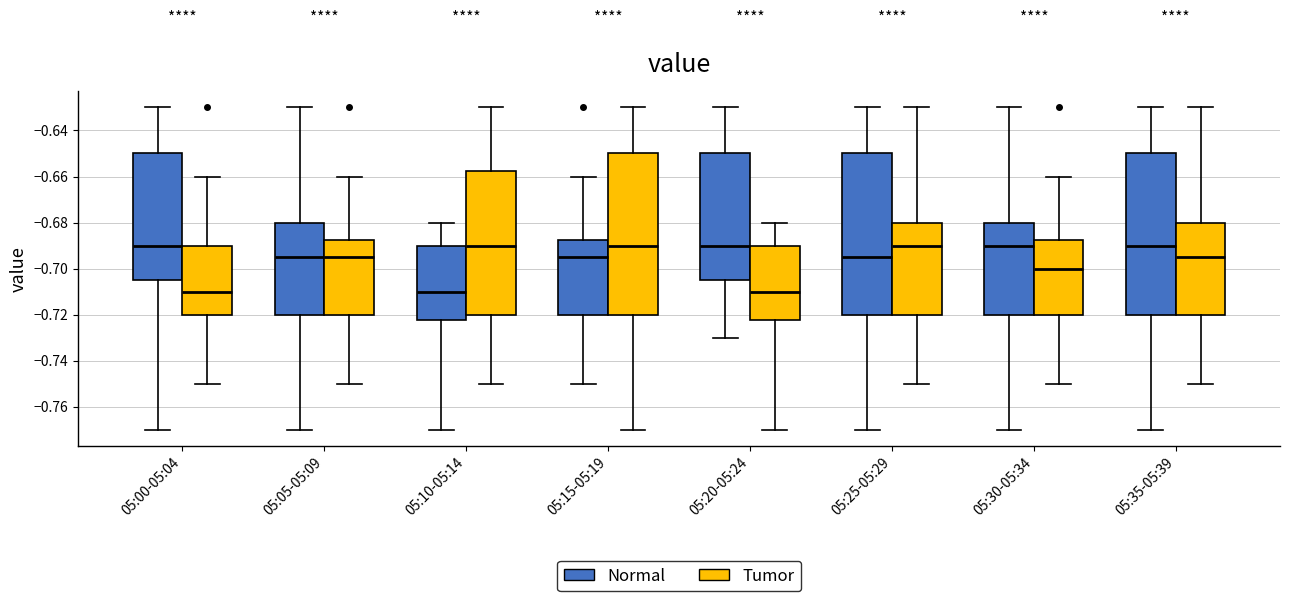

Reading left to right, read every box against the y-axis: the position of its median line, the range the box covers, and the ends of its whiskers. The values are not printed on the chart, so give them approximately, as read against the axis.

05:00-05:04 (Normal): median -0.690, box -0.704 to -0.650, whiskers -0.770 to -0.630
05:00-05:04 (Tumor): median -0.710, box -0.720 to -0.690, whiskers -0.750 to -0.660
05:05-05:09 (Normal): median -0.694, box -0.720 to -0.680, whiskers -0.770 to -0.630
05:05-05:09 (Tumor): median -0.694, box -0.720 to -0.688, whiskers -0.750 to -0.660
05:10-05:14 (Normal): median -0.710, box -0.722 to -0.690, whiskers -0.770 to -0.680
05:10-05:14 (Tumor): median -0.690, box -0.720 to -0.658, whiskers -0.750 to -0.630
05:15-05:19 (Normal): median -0.694, box -0.720 to -0.688, whiskers -0.750 to -0.660
05:15-05:19 (Tumor): median -0.690, box -0.720 to -0.650, whiskers -0.770 to -0.630
05:20-05:24 (Normal): median -0.690, box -0.704 to -0.650, whiskers -0.730 to -0.630
05:20-05:24 (Tumor): median -0.710, box -0.722 to -0.690, whiskers -0.770 to -0.680
05:25-05:29 (Normal): median -0.694, box -0.720 to -0.650, whiskers -0.770 to -0.630
05:25-05:29 (Tumor): median -0.690, box -0.720 to -0.680, whiskers -0.750 to -0.630
05:30-05:34 (Normal): median -0.690, box -0.720 to -0.680, whiskers -0.770 to -0.630
05:30-05:34 (Tumor): median -0.700, box -0.720 to -0.688, whiskers -0.750 to -0.660
05:35-05:39 (Normal): median -0.690, box -0.720 to -0.650, whiskers -0.770 to -0.630
05:35-05:39 (Tumor): median -0.694, box -0.720 to -0.680, whiskers -0.750 to -0.630